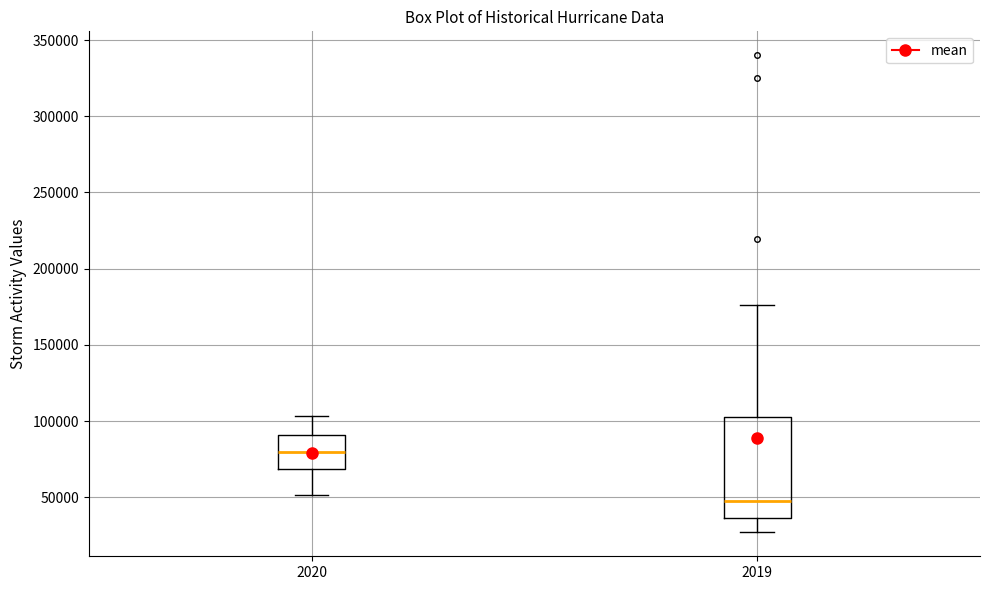

Reading left to right, read every box against the y-axis: the position of its median line, the range the box covers, and the ends of its whiskers. The values are not printed on the chart, so give them approximately, as read against the axis.

2020: median 80000, box 70000 to 90000, whiskers 50000 to 105000
2019: median 50000, box 35000 to 105000, whiskers 25000 to 175000